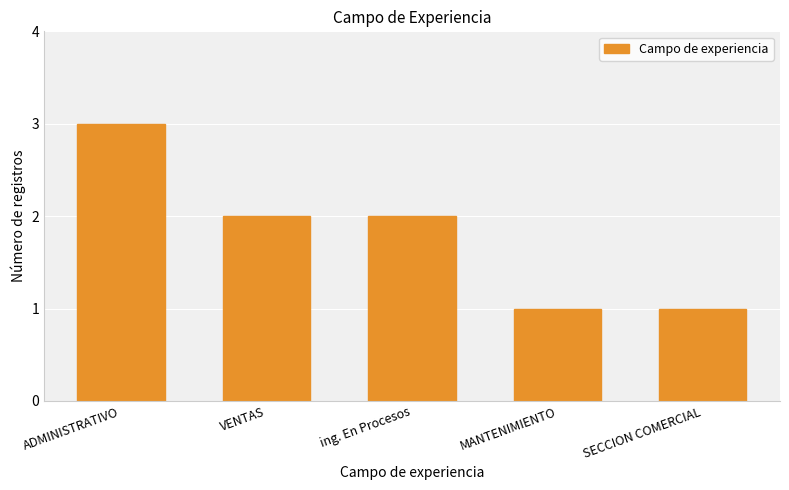

Reading left to right, list all the values displayed in this chart.

ADMINISTRATIVO=3	VENTAS=2	ing. En Procesos=2	MANTENIMIENTO=1	SECCION COMERCIAL=1